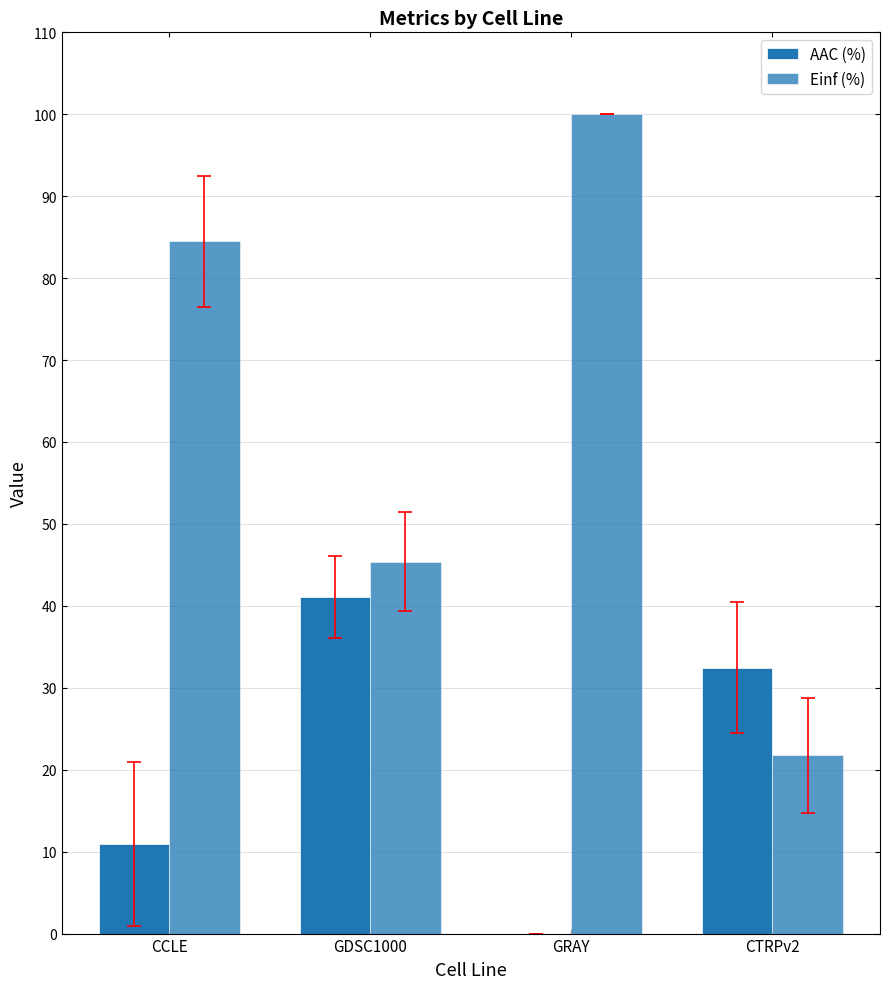

What is the label of the 4th bar from the left?

CTRPv2